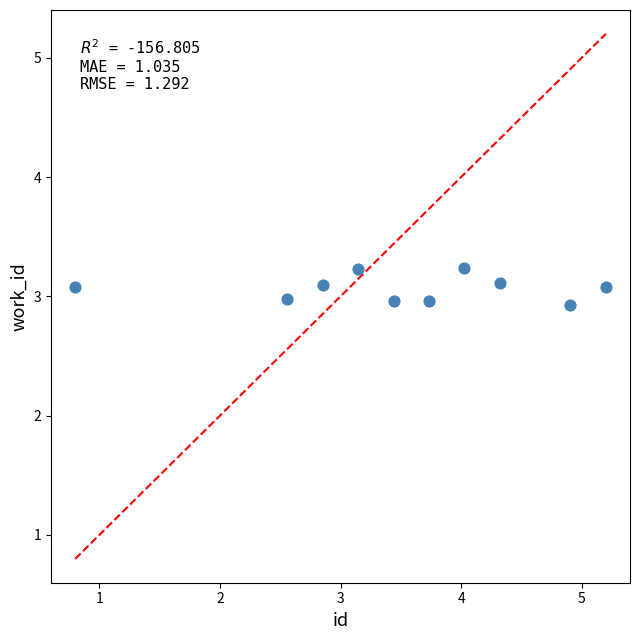

What is the average Y value?

3.1